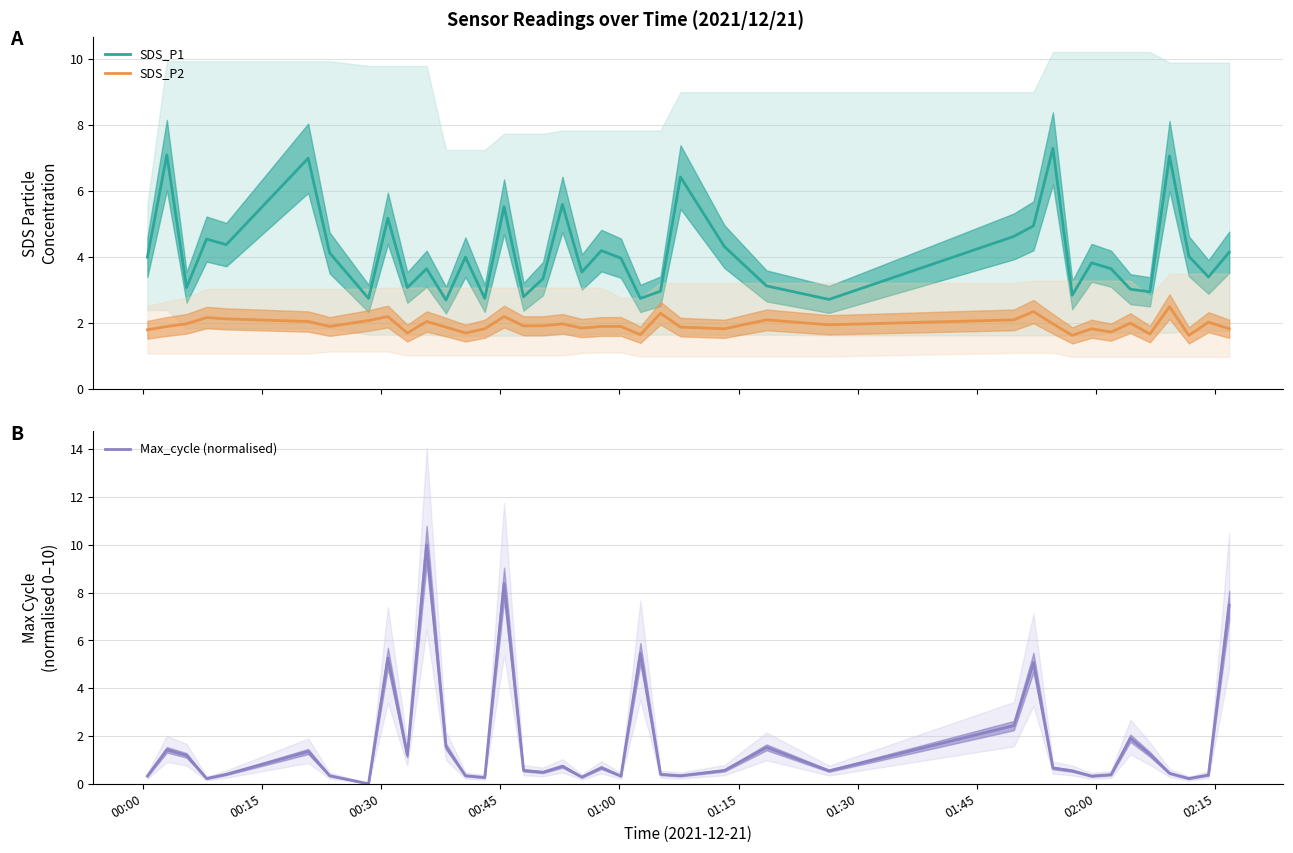

True or false: SDS_P2 and SDS_P1 intersect in this chart.

False